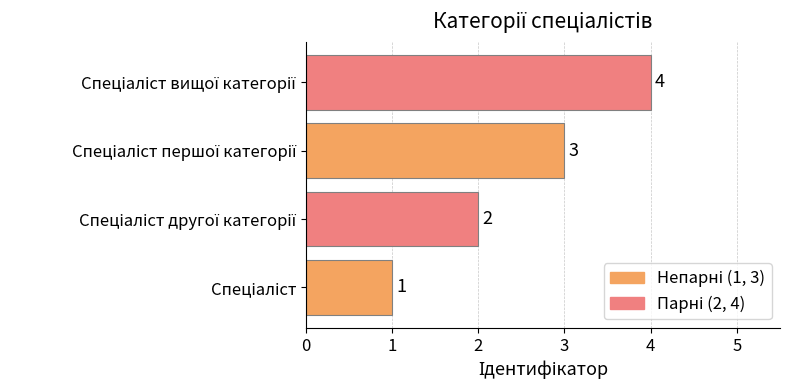

How many values are below 3?

2